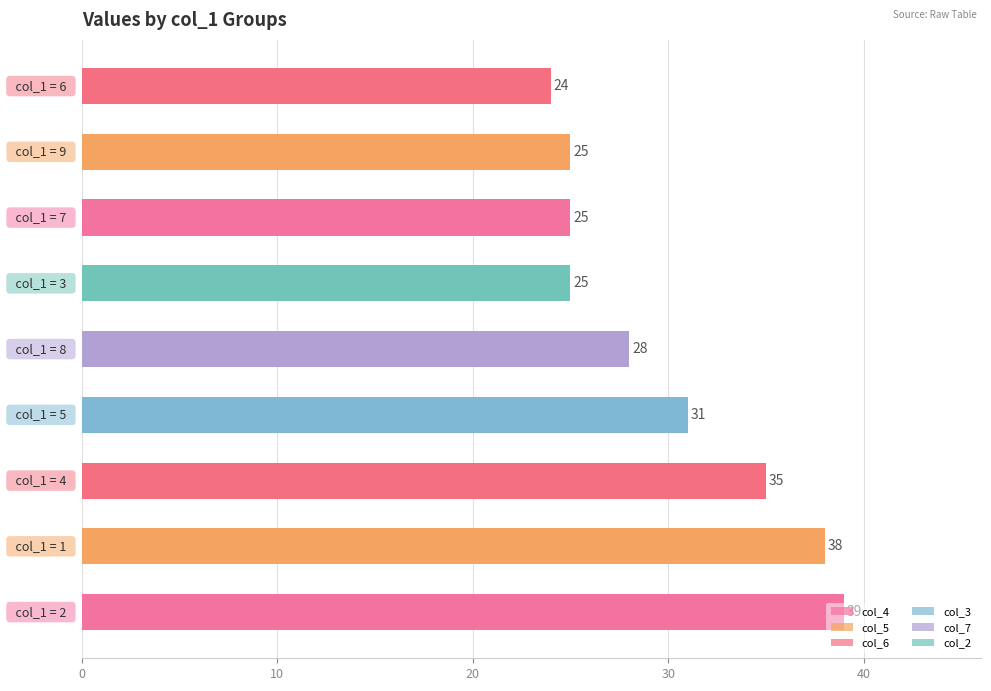

What is the maximum value shown in the chart?

39